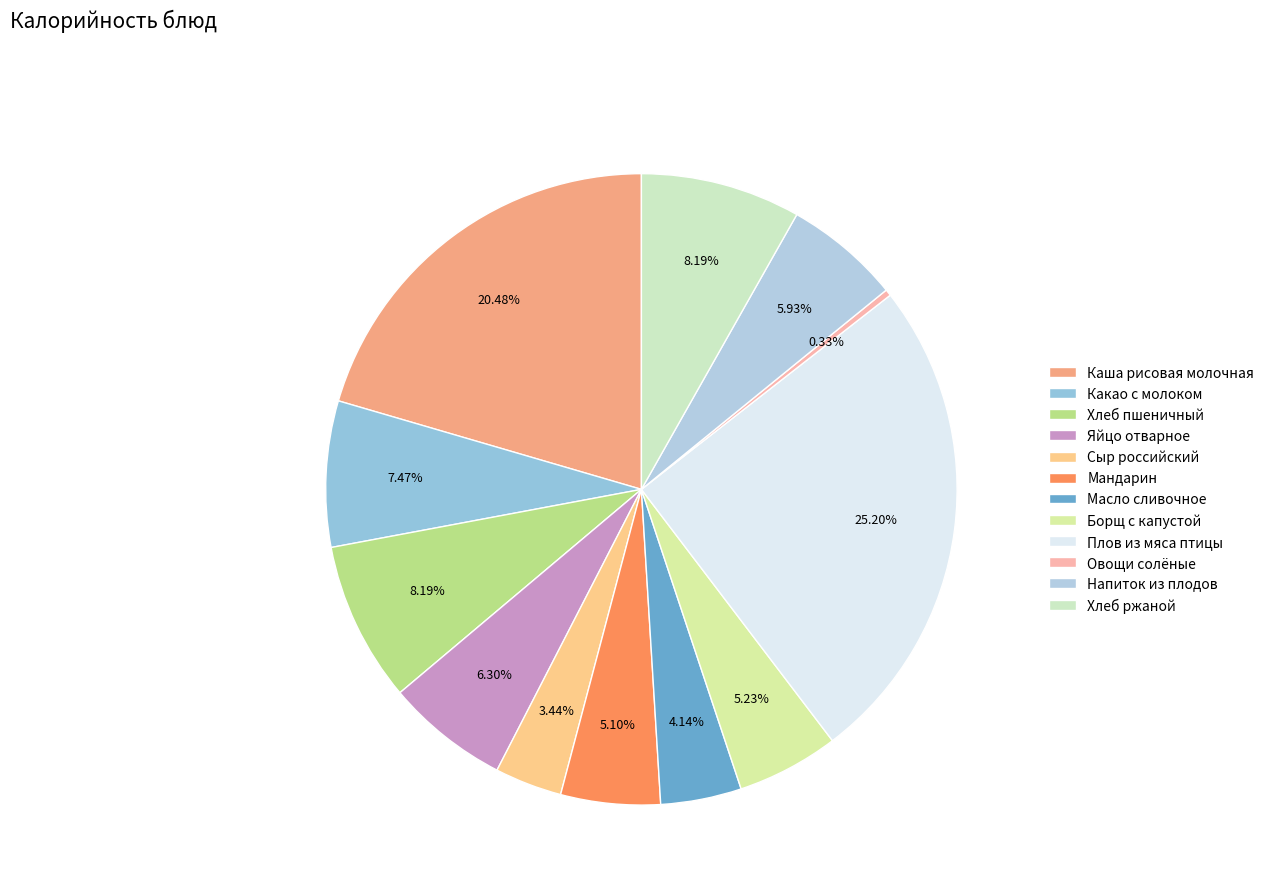

Does any single category account for the majority?

No